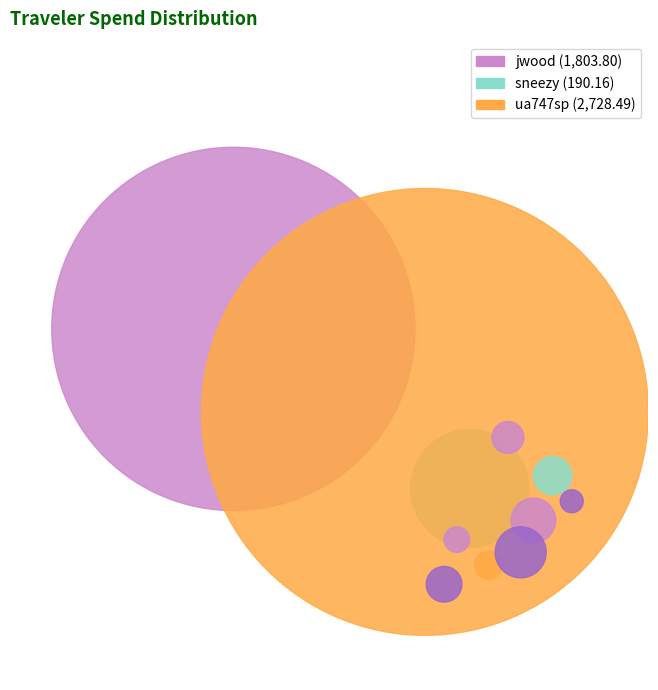

To the nearest percent, what is the difference between the jwood and sneezy slice percentages?

34%